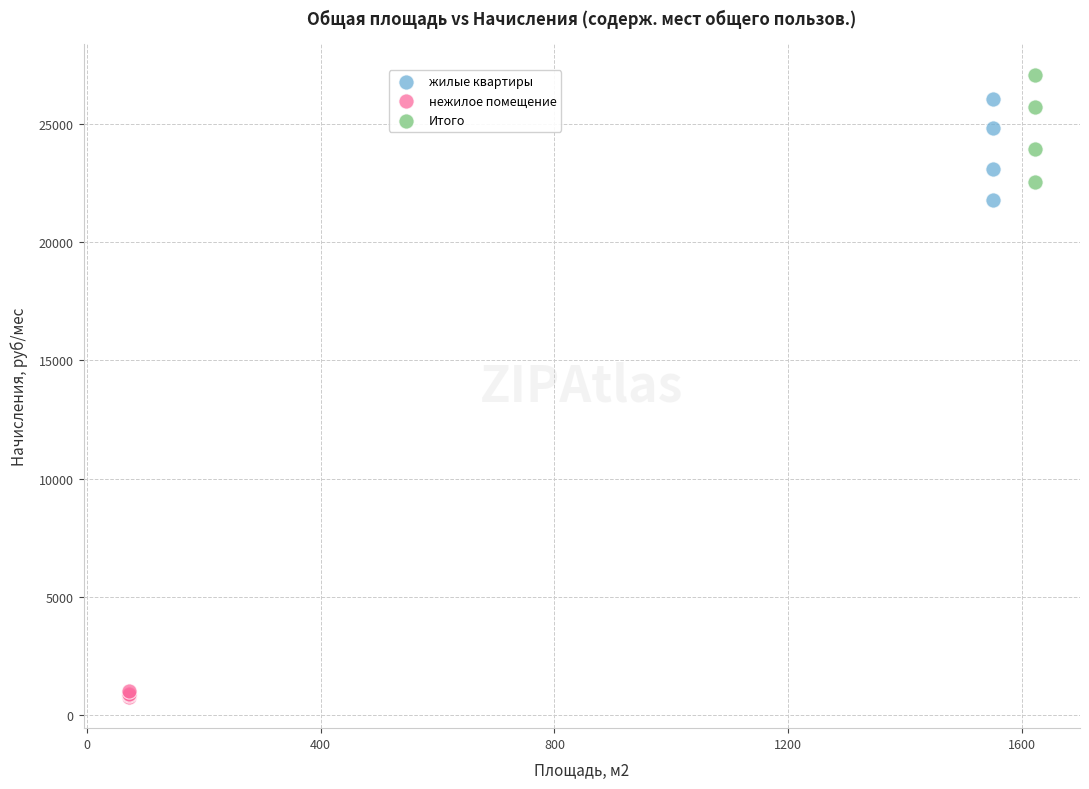

Which series reaches the maximum Y coordinate?

Итого